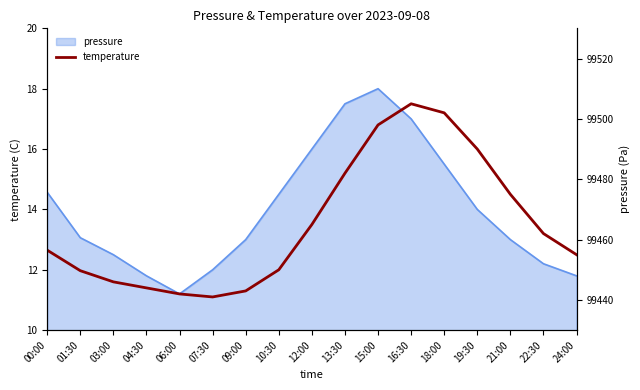

How many lines are shown in the chart?

1